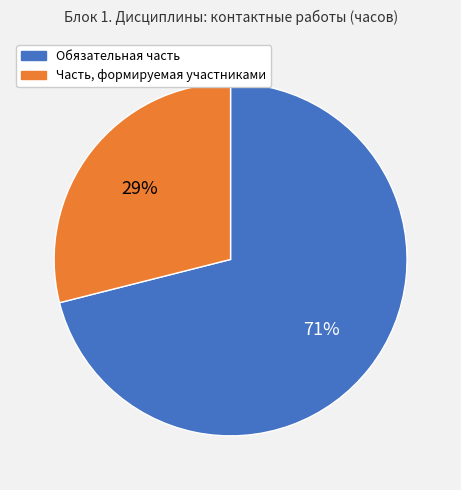

Between Обязательная часть and Часть, формируемая участниками, which is larger?

Обязательная часть